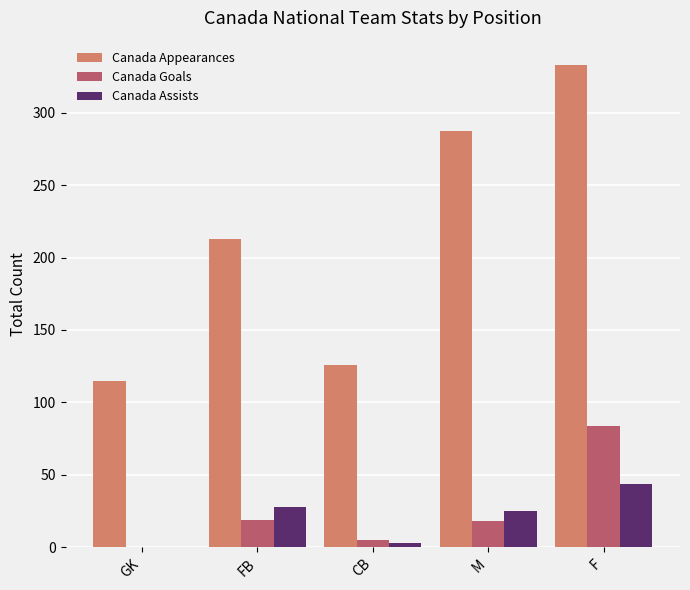

How many distinct data groups are displayed?

3